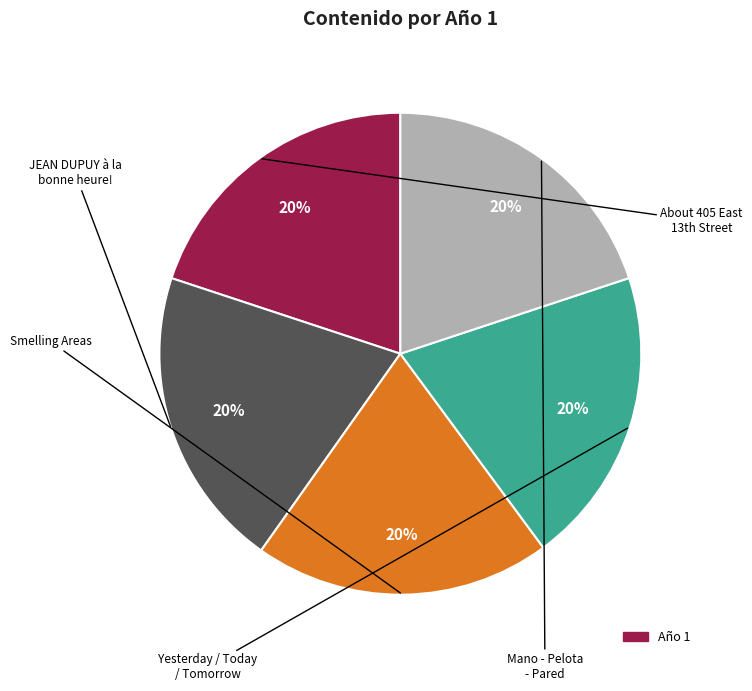

Is there a majority slice in this chart?

No